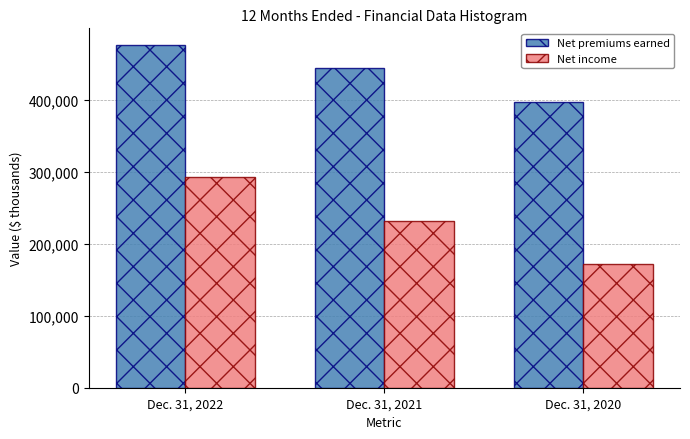

Reading left to right, what are all the values shown in this chart?

Net premiums earned: 475266	444294	397172
Net income: 292902	231130	171566